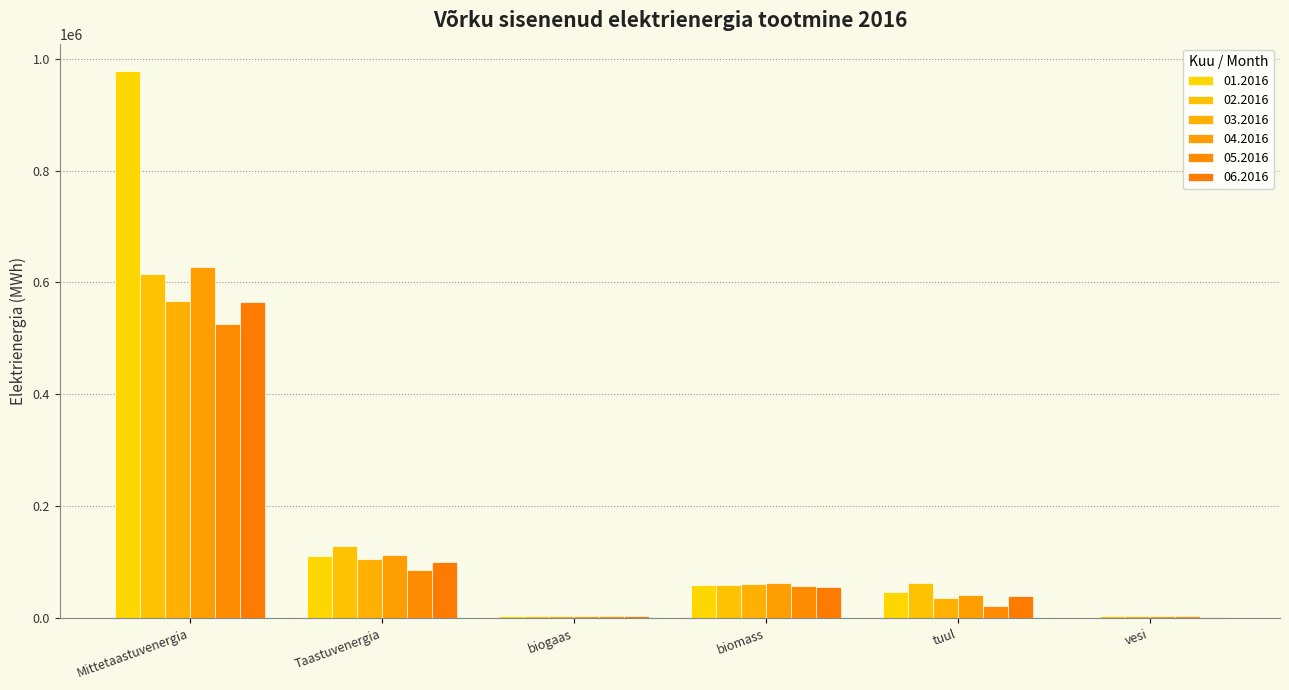

What is the sum of the 01.2016 values at biomass and vesi?

60217.7